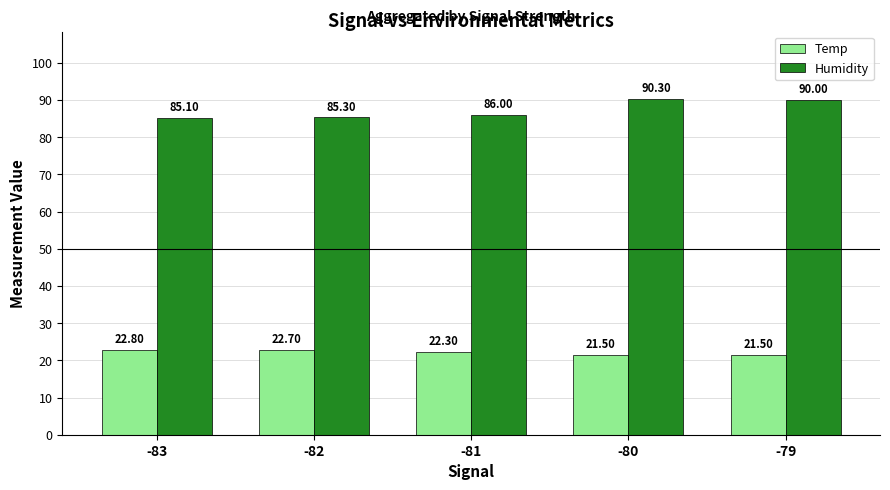

Which series has the largest range (max minus min)?

Humidity